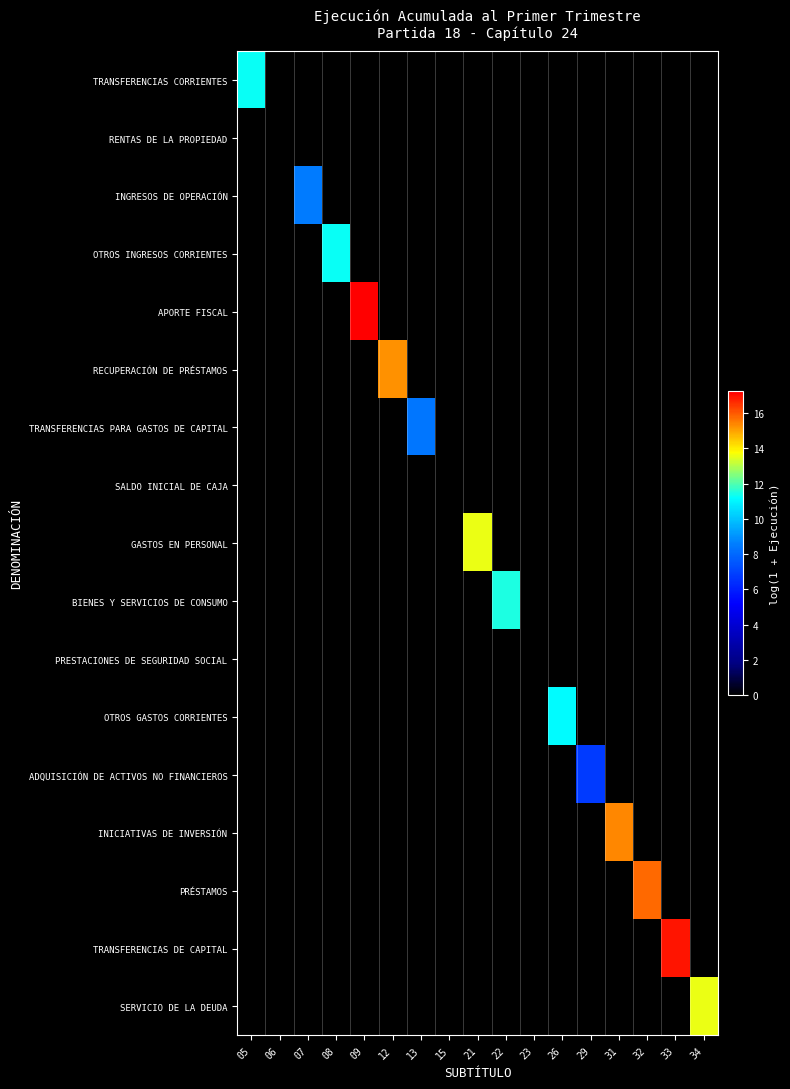

Between 13 and 06, which is larger?

13